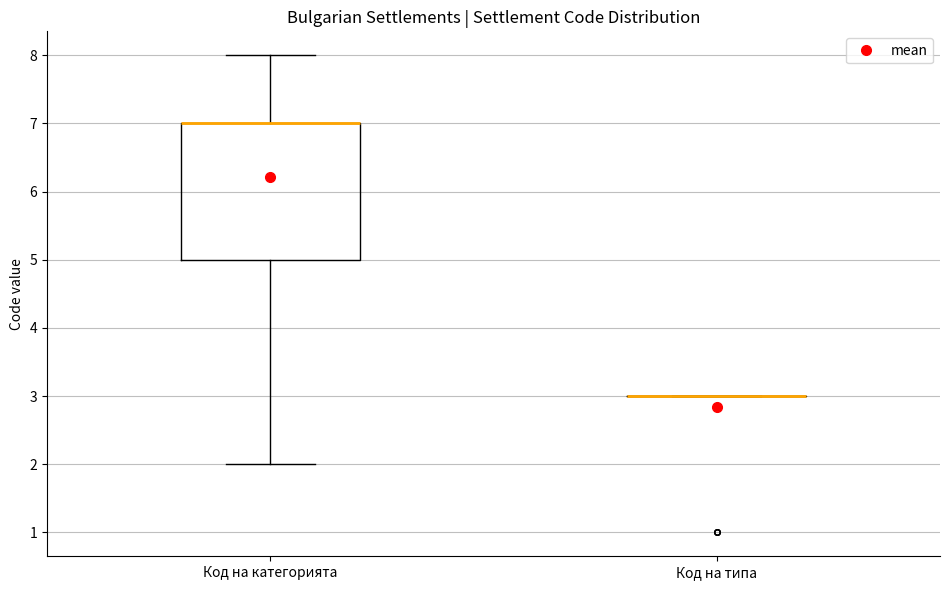

Which box is the tallest, from its lower edge to its upper edge?

Код на категорията